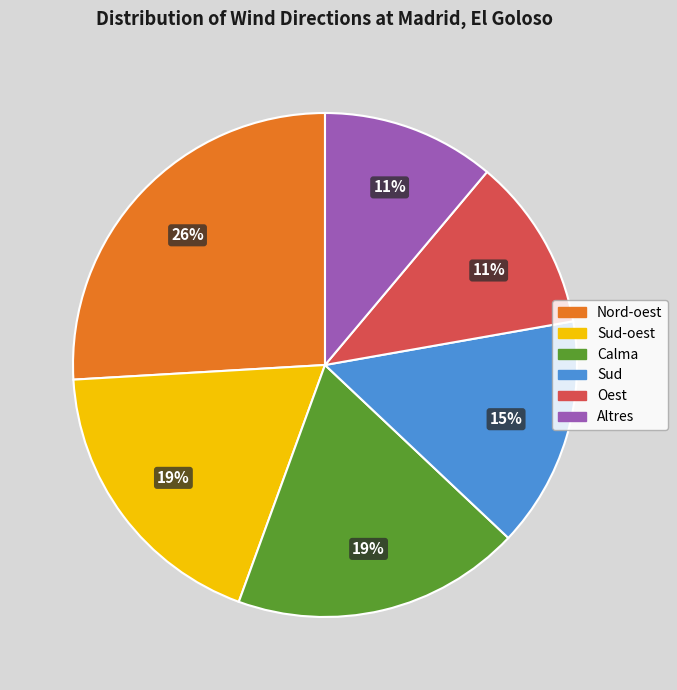

How many segments does this pie chart have?

6